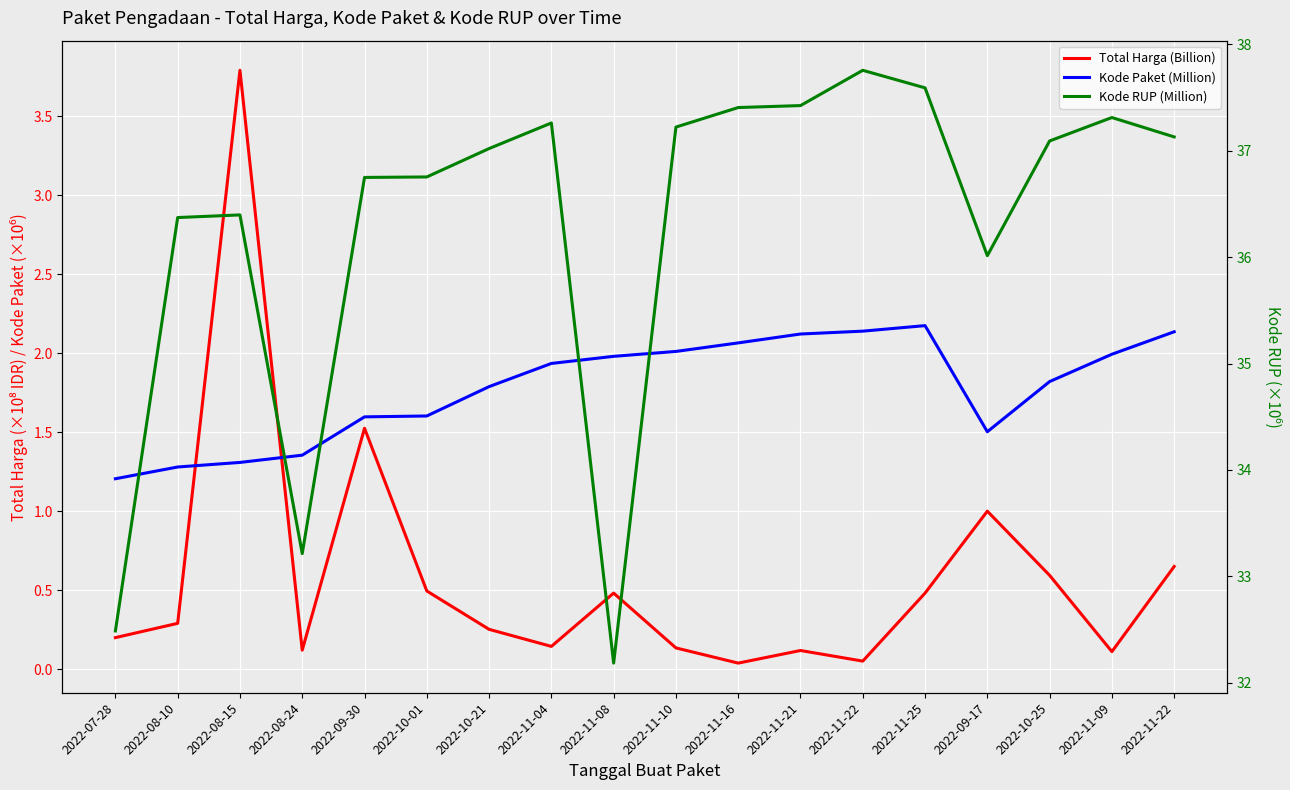

What is the sum of all Total Harga (Billion) values?

10.5